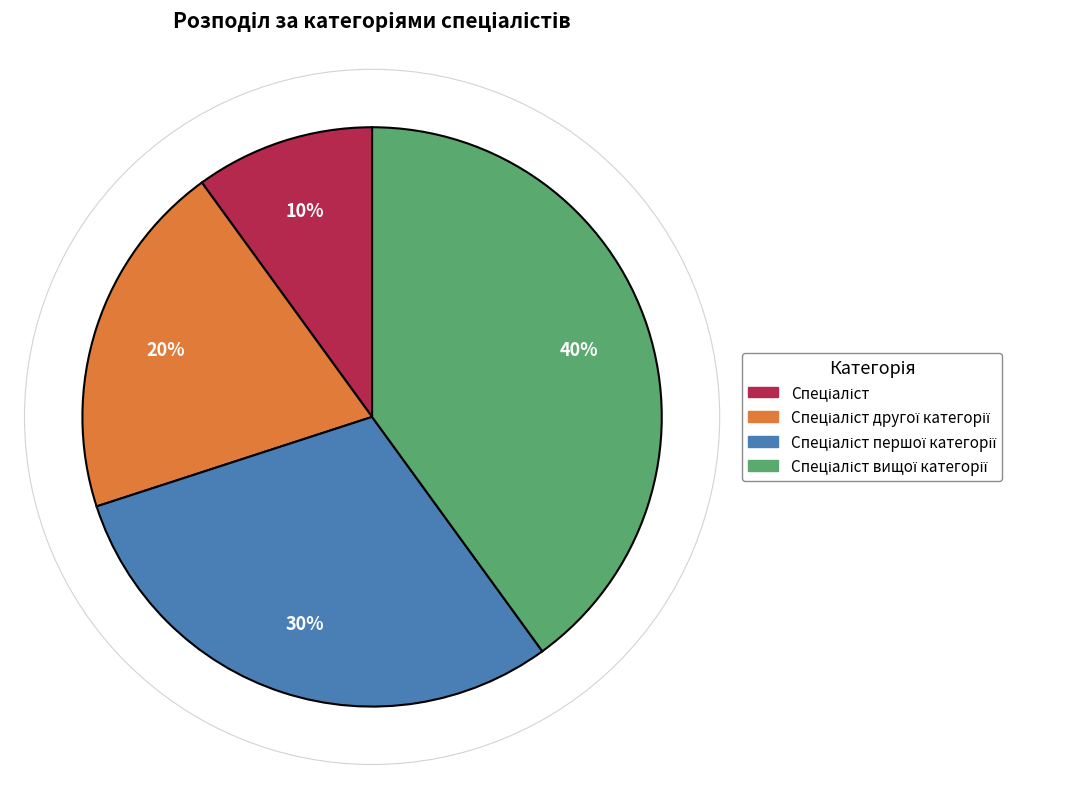

To the nearest percent, what is the average slice percentage?

25%